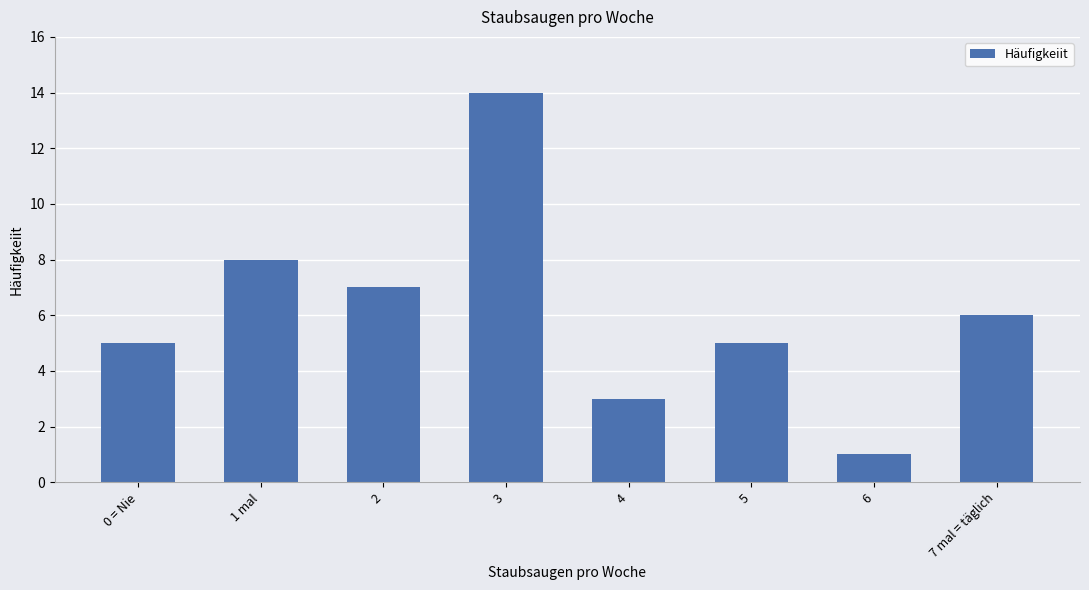

Is it true that the value at 4 is 3?

True